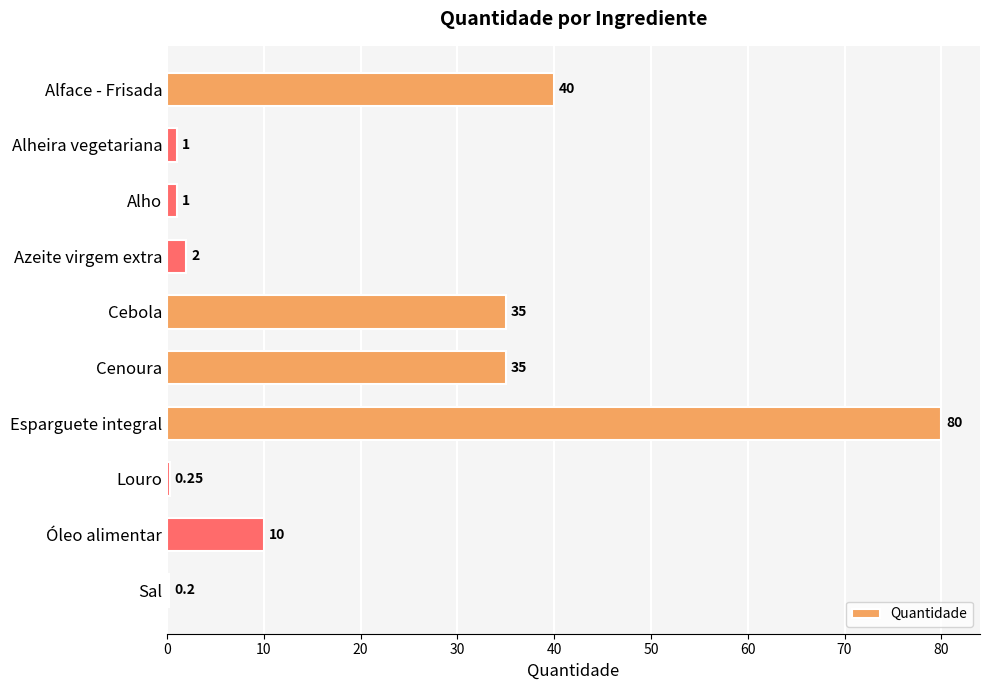

Are the bars horizontal?

Yes